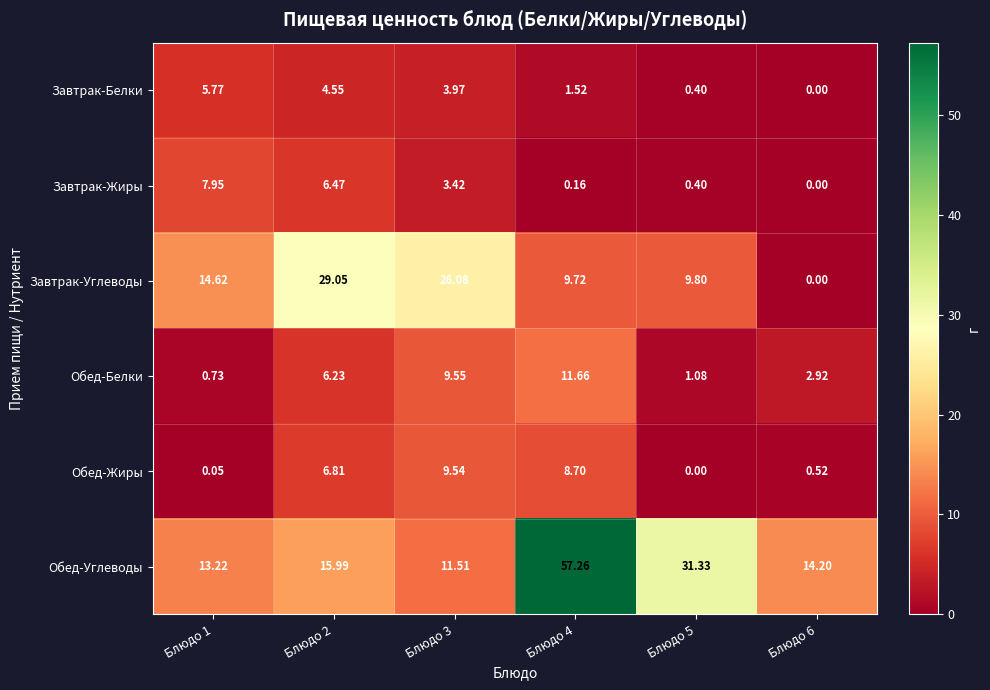

Which series has the largest total across all categories?

Обед-Углеводы